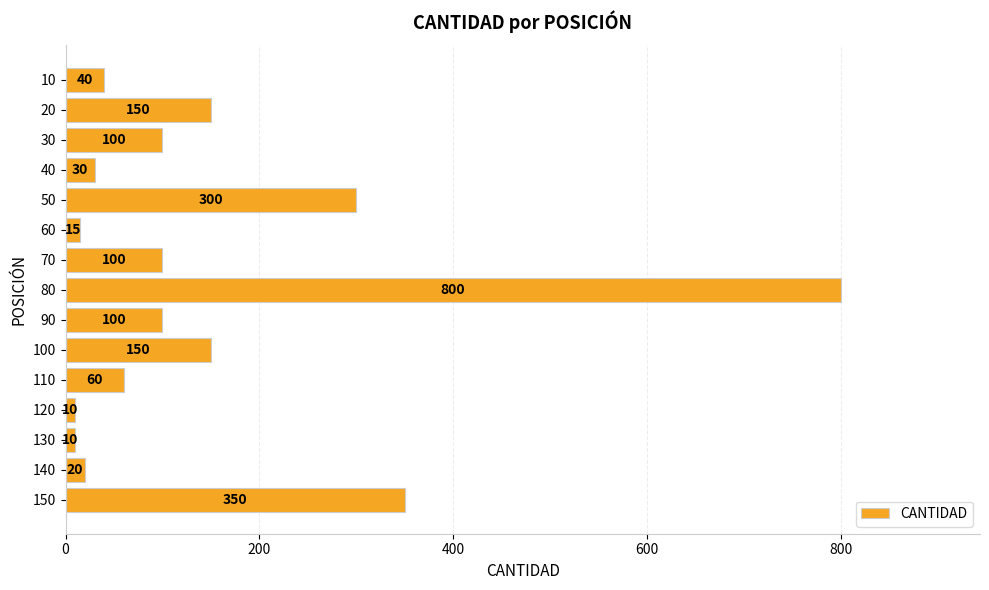

Read the value at 80, to the nearest 10.

800